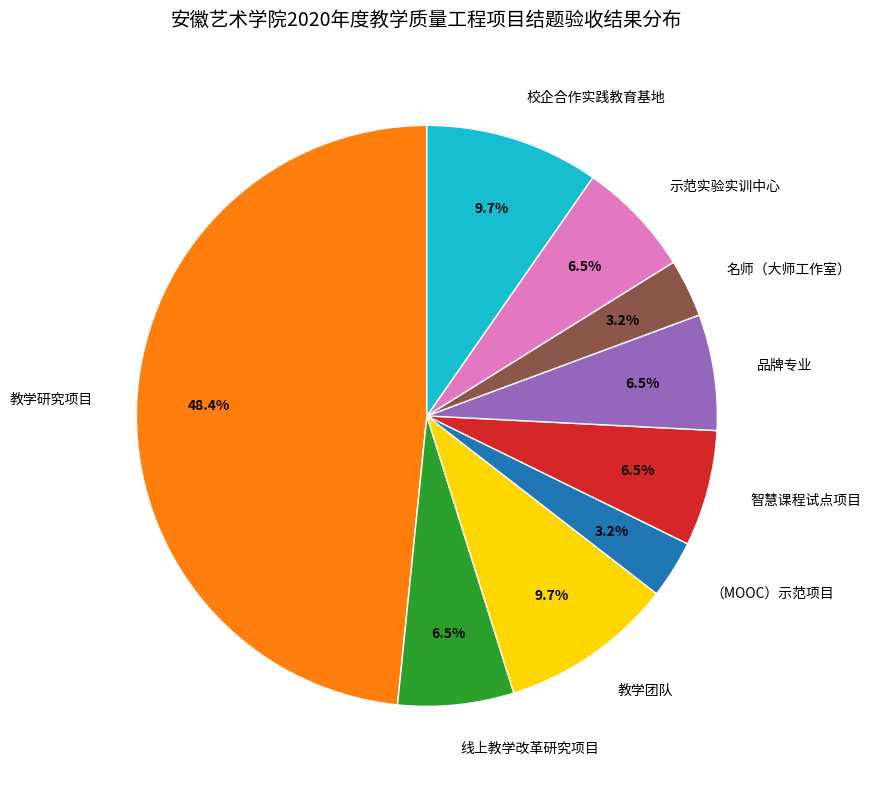

Which has a higher value, 教学研究项目 or 教学团队?

教学研究项目